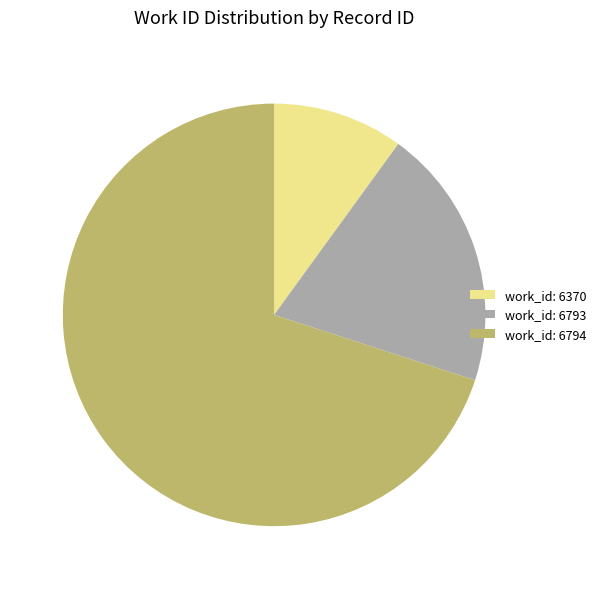

Count the number of slices in the pie.

3